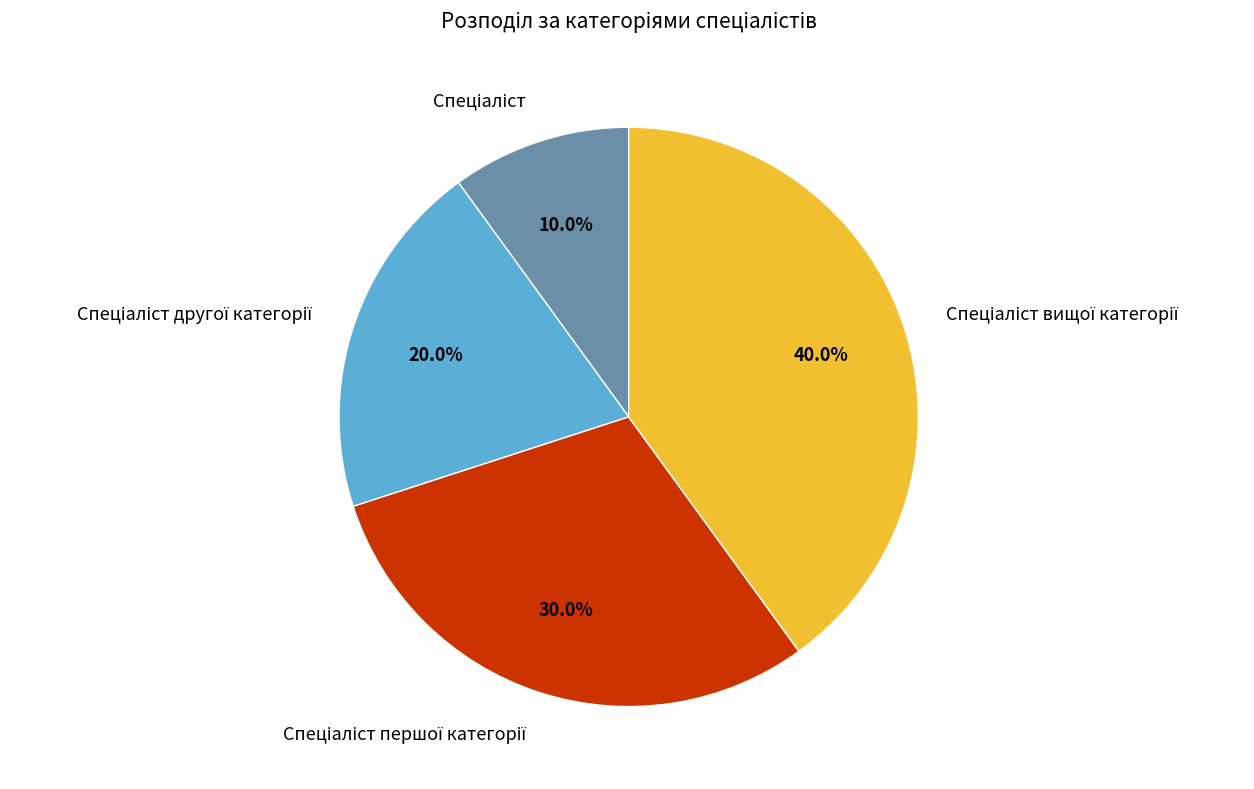

Does any single category account for the majority?

No